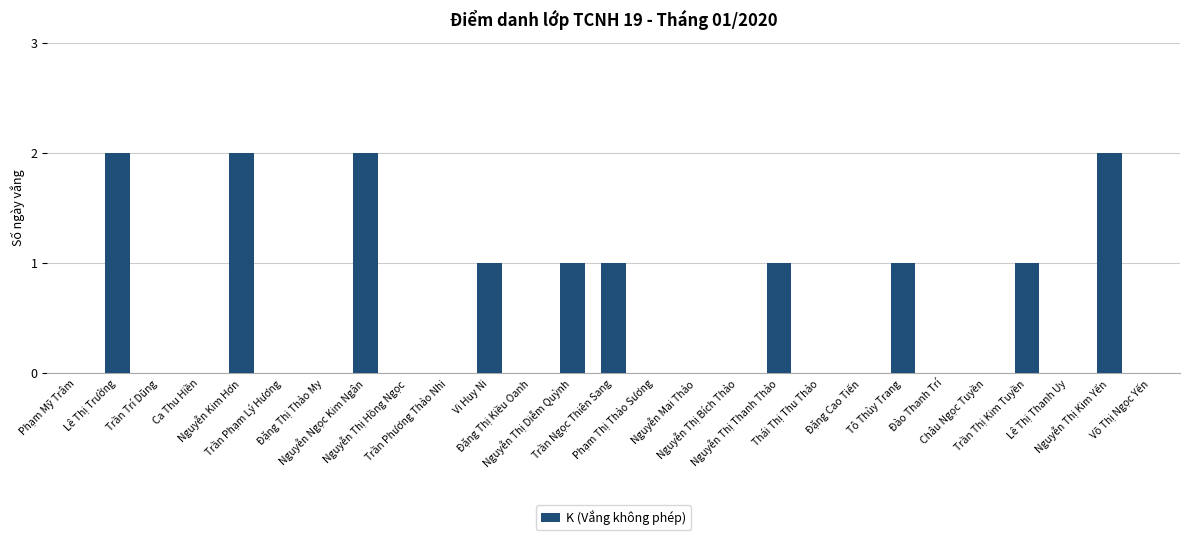

True or false: the data shows -1 at Nguyễn Mai Thảo.

False